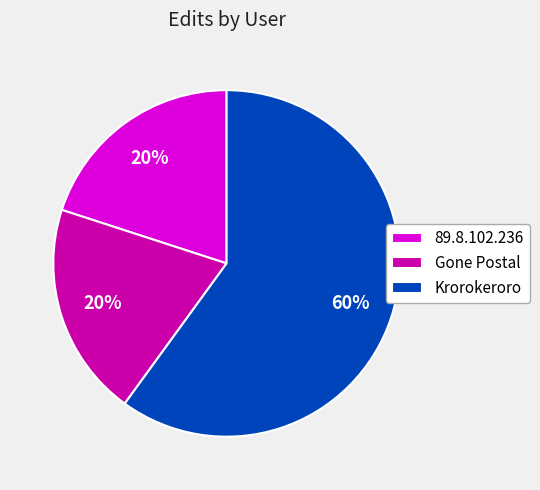

Is the sum of Krorokeroro and Gone Postal greater than half?

Yes